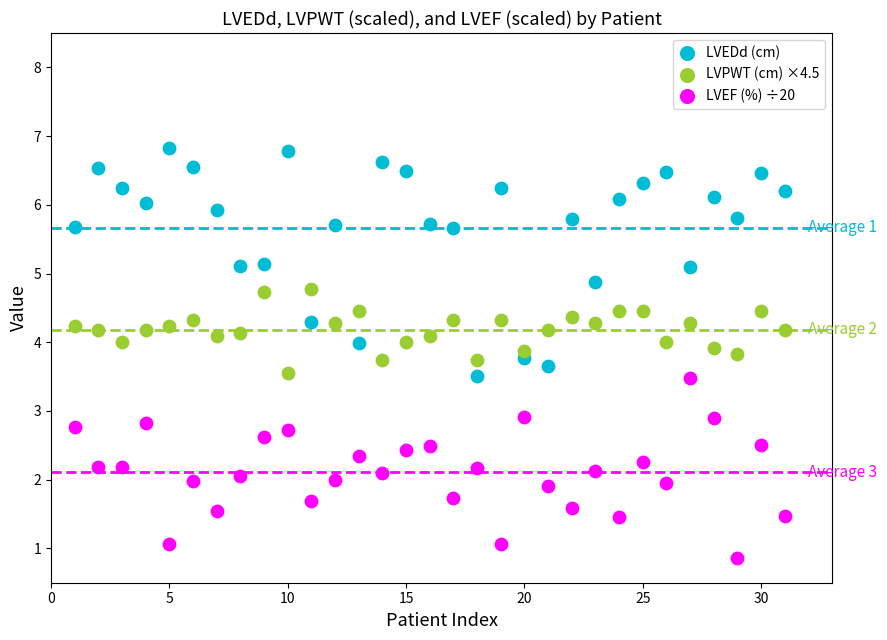

Which series reaches the maximum Y coordinate?

LVEDd (cm)